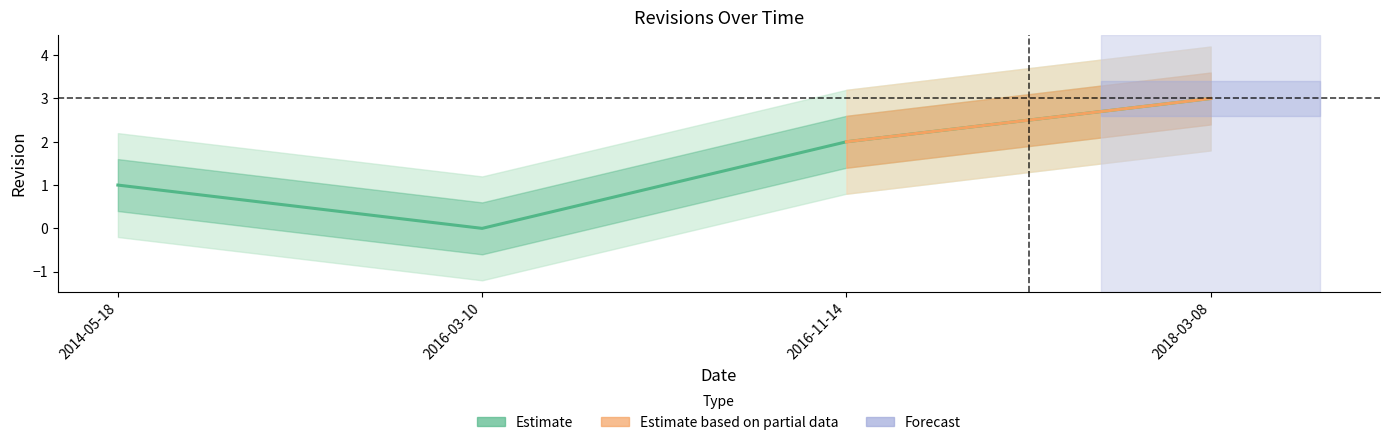

At which category does the chart reach its peak across all series?

2018-03-08